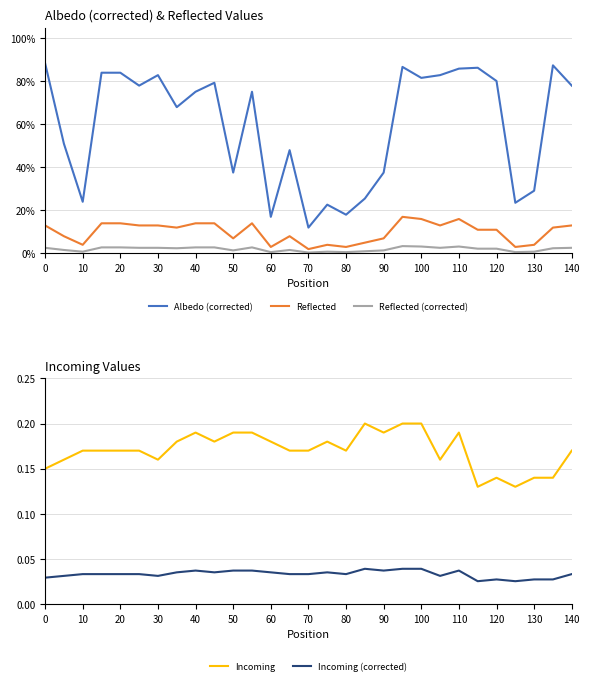

True or false: Incoming (corrected) and Incoming intersect in this chart.

False